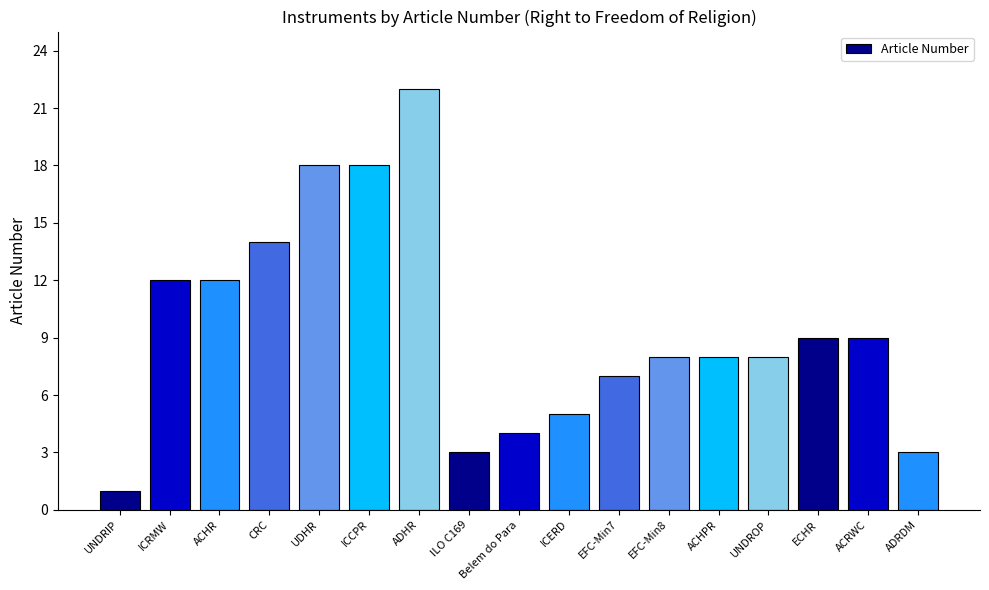

Which category has the lowest value across all series?

UNDRIP